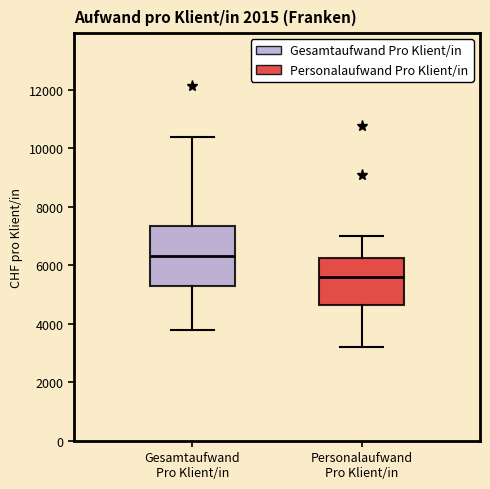

Where does the lower whisker of the box for Personalaufwand Pro Klient/in end on the y-axis? The values are not printed on the chart, so give them approximately, as read against the axis.

3200